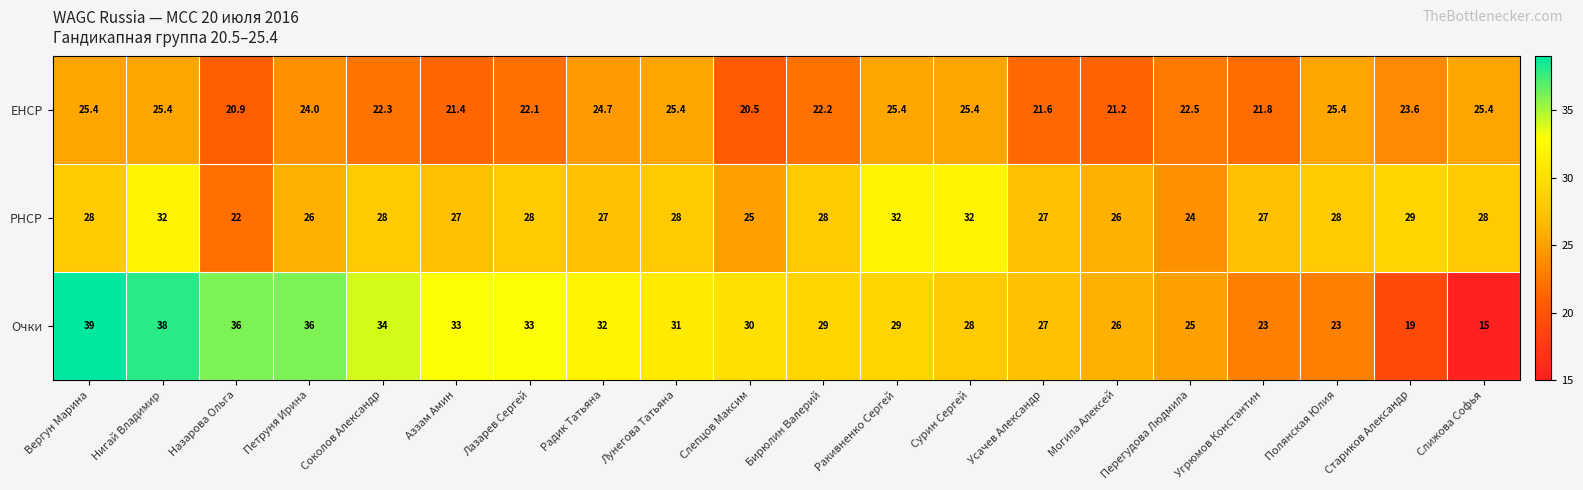

True or false: EHCP has a value of 25.4 at Слижова Софья.

True